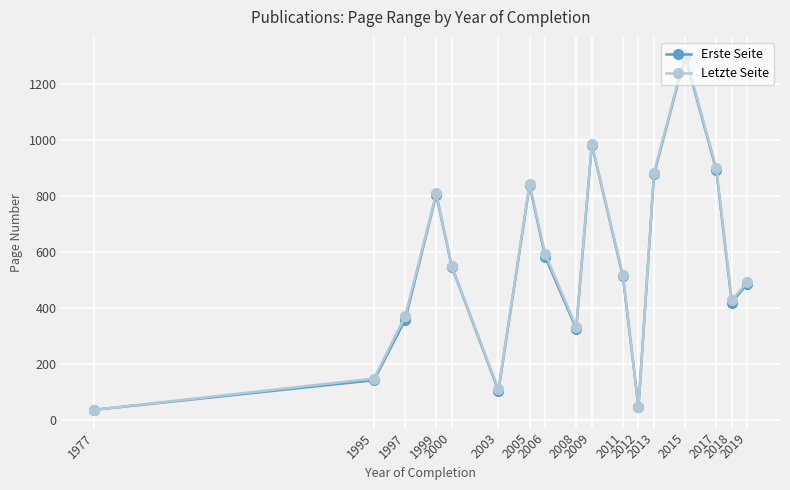

True or false: Erste Seite has more than 0 points higher than both neighbors.

True